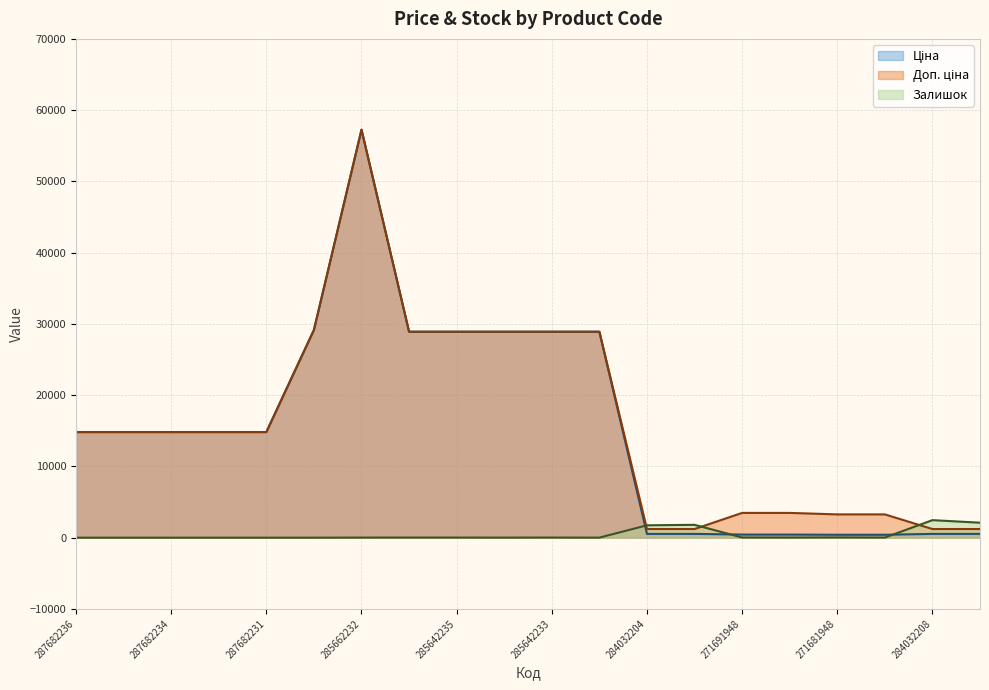

What position from the left is 285642233?

11